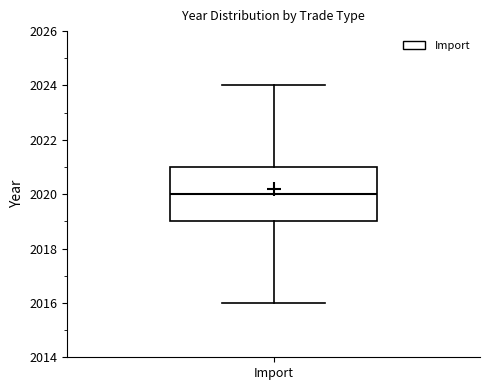

Read this box plot against the y-axis: the position of the median line, the range covered by the box, and the ends of both whiskers. The values are not printed on the chart, so give them approximately, as read against the axis.

median 2020, box 2019 to 2021, whiskers 2016 to 2024